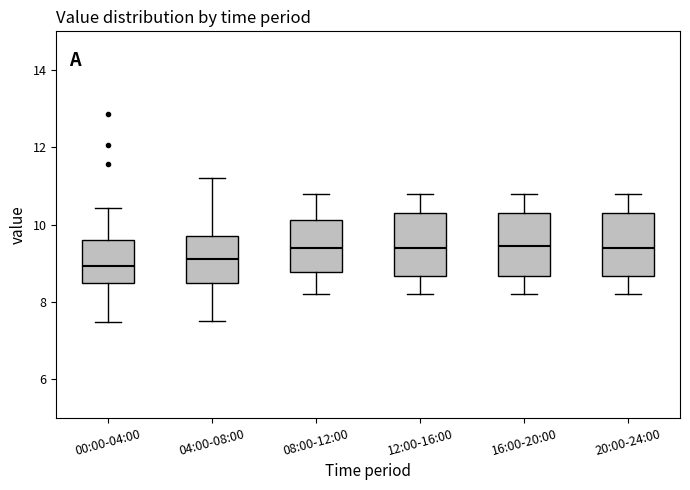

Reading left to right, transcribe this box plot: for each box, give where its median line is, the range the box spans, and where its two whiskers end, as read against the y-axis. The values are not printed on the chart, so give them approximately, as read against the axis.

00:00-04:00: median 9.0, box 8.4 to 9.6, whiskers 7.4 to 10.4
04:00-08:00: median 9.2, box 8.6 to 9.8, whiskers 7.6 to 11.2
08:00-12:00: median 9.4, box 8.8 to 10.2, whiskers 8.2 to 10.8
12:00-16:00: median 9.4, box 8.6 to 10.4, whiskers 8.2 to 10.8
16:00-20:00: median 9.4, box 8.6 to 10.4, whiskers 8.2 to 10.8
20:00-24:00: median 9.4, box 8.6 to 10.4, whiskers 8.2 to 10.8